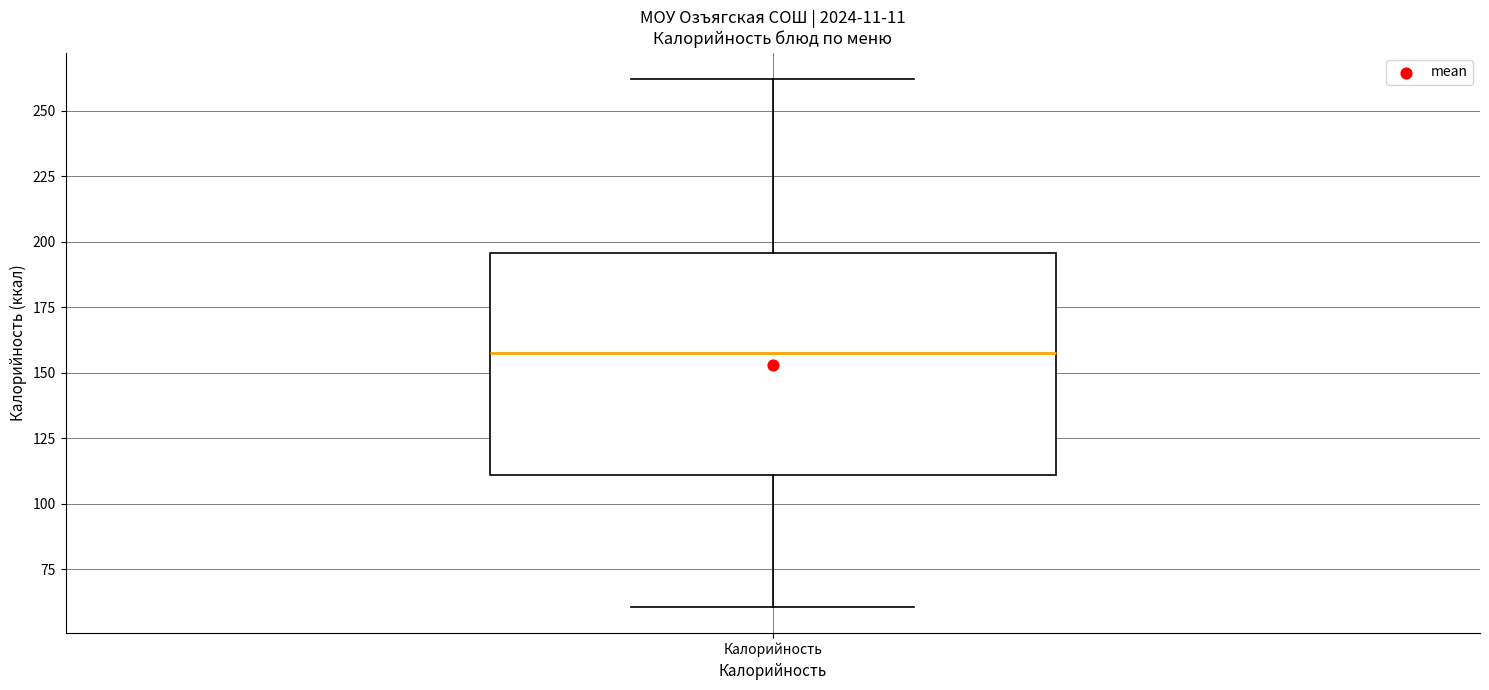

Transcribe this box plot: give where the median line is, the range the box spans, and where the two whiskers end, as read against the y-axis. The values are not printed on the chart, so give them approximately, as read against the axis.

median 155, box 110 to 195, whiskers 60 to 260